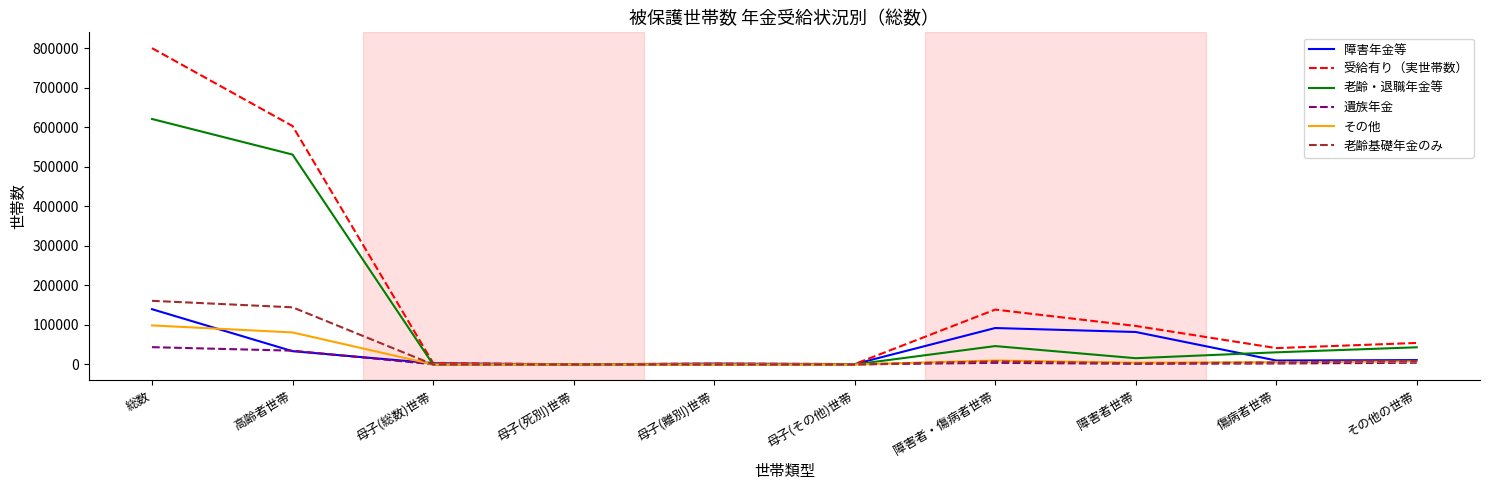

True or false: 受給有り（実世帯数） has more than 0 points higher than both neighbors.

True